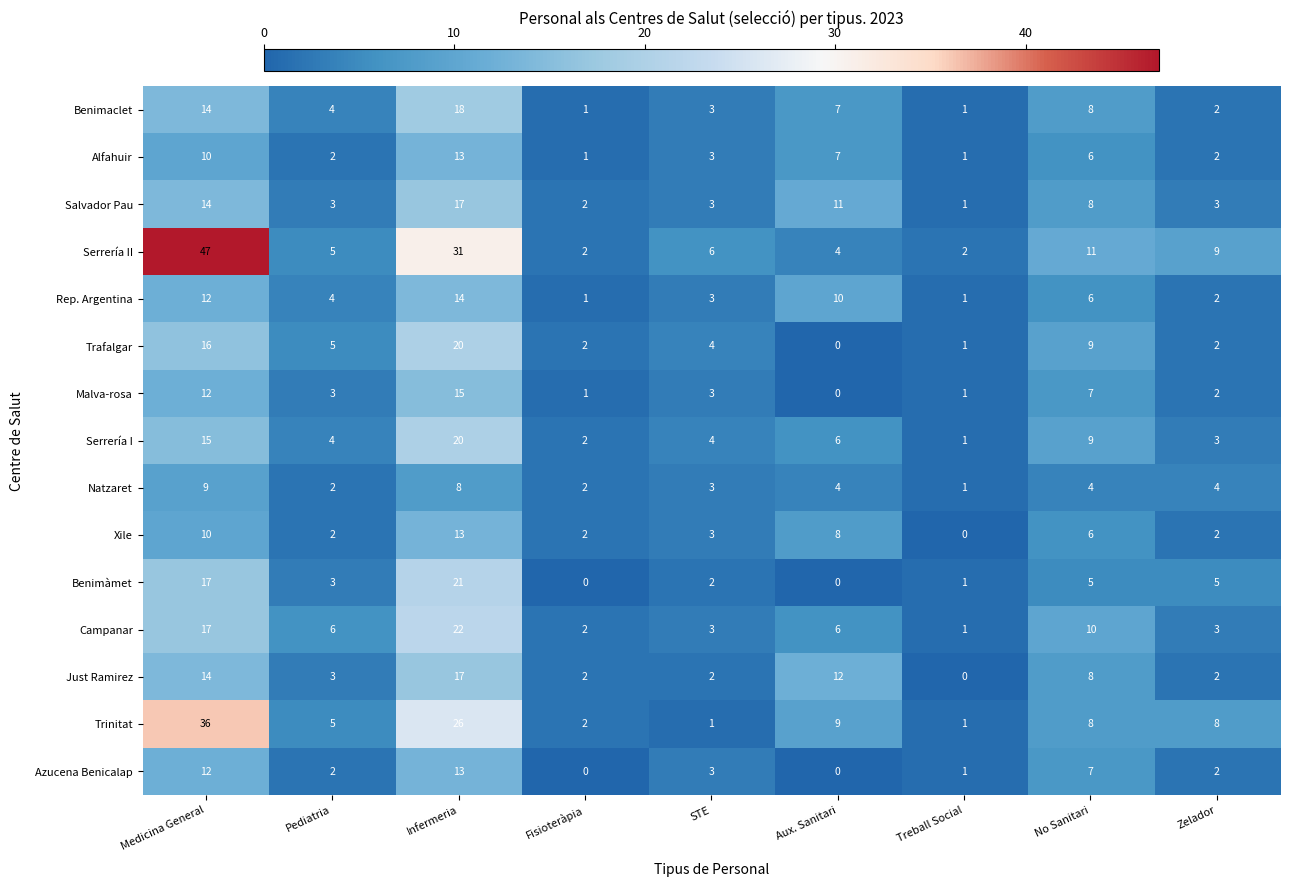

What is the difference between the maximum and minimum values in the Trinitat series?

35